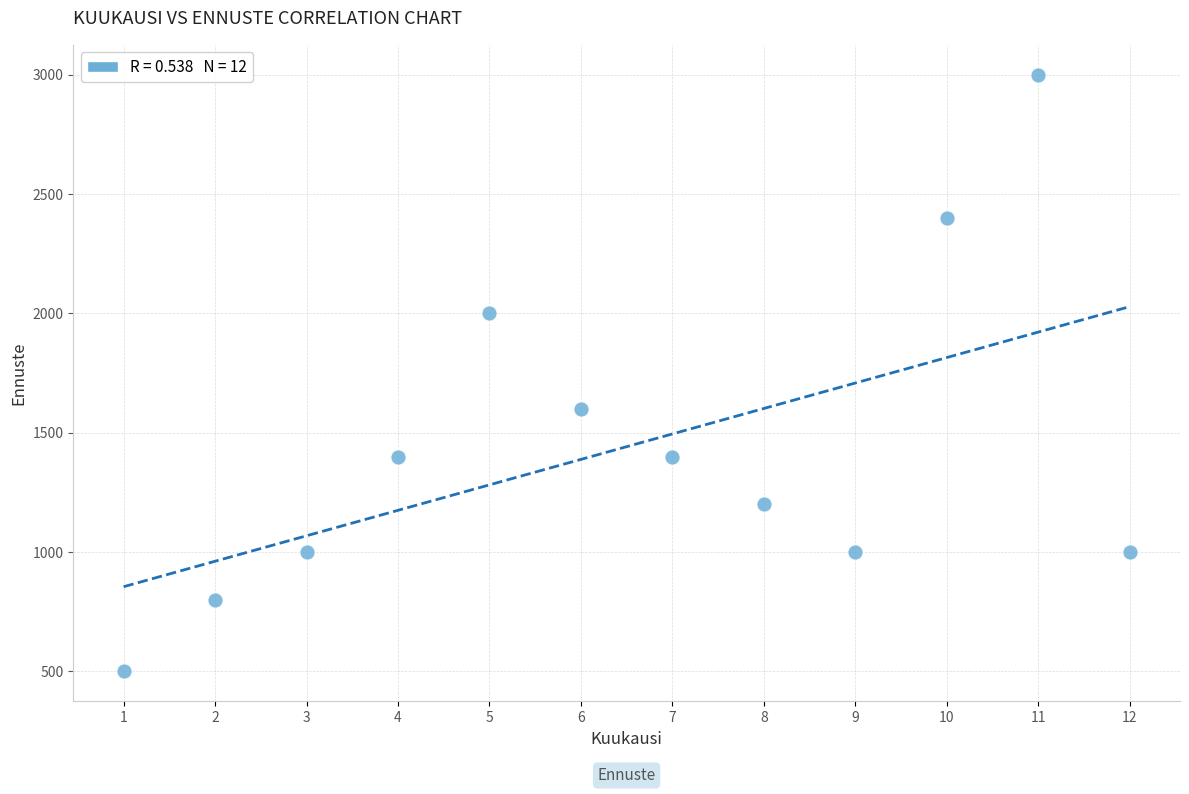

What is the average X value?

6